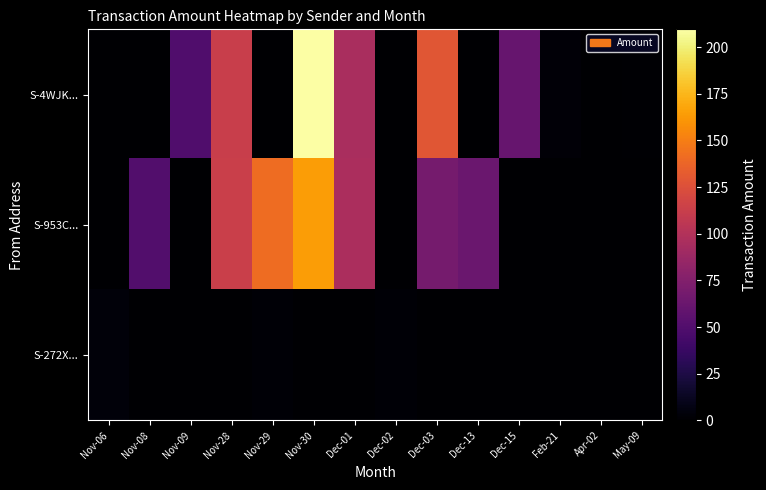

Reading left to right, extract all data points from this chart.

S-4WJK...: Nov-06=0.0	Nov-08=0.0	Nov-09=49.6	Nov-28=112.6	Nov-29=0.0	Nov-30=209.5	Dec-01=95.3	Dec-02=0.0	Dec-03=128.6	Dec-13=0.0	Dec-15=61.2	Feb-21=3.0	Apr-02=0.0	May-09=1.0
S-953C...: Nov-06=0.0	Nov-08=50.6	Nov-09=0.0	Nov-28=113.6	Nov-29=141.5	Nov-30=164.1	Dec-01=96.3	Dec-02=0.0	Dec-03=68.4	Dec-13=62.2	Dec-15=0.0	Feb-21=0.0	Apr-02=0.0	May-09=0.0
S-272X...: Nov-06=4.0	Nov-08=0.0	Nov-09=0.0	Nov-28=0.0	Nov-29=2.0	Nov-30=0.0	Dec-01=0.0	Dec-02=2.0	Dec-03=0.0	Dec-13=0.0	Dec-15=0.0	Feb-21=0.0	Apr-02=0.0	May-09=0.0